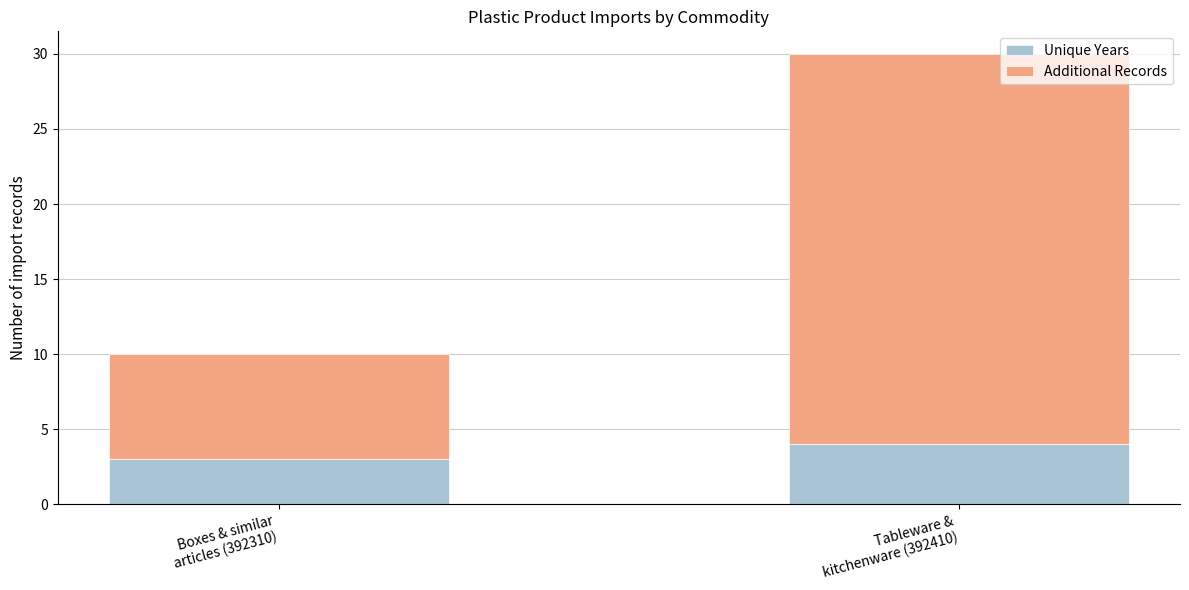

What is the sum of all Unique Years values?

7